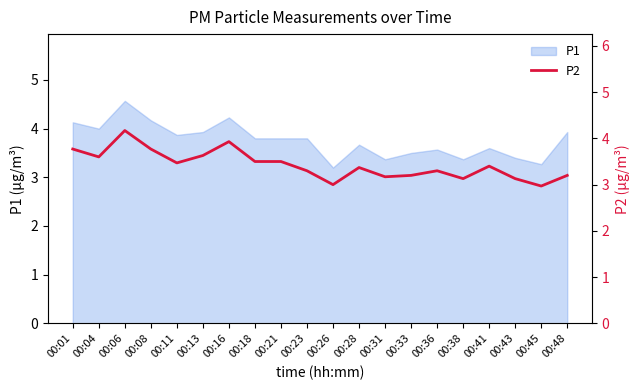

Reading right to left, list all the values displayed in this chart.

00:48=3.2	00:45=3.0	00:43=3.1	00:41=3.4	00:38=3.1	00:36=3.3	00:33=3.2	00:31=3.2	00:28=3.4	00:26=3.0	00:23=3.3	00:21=3.5	00:18=3.5	00:16=3.9	00:13=3.6	00:11=3.5	00:08=3.8	00:06=4.2	00:04=3.6	00:01=3.8